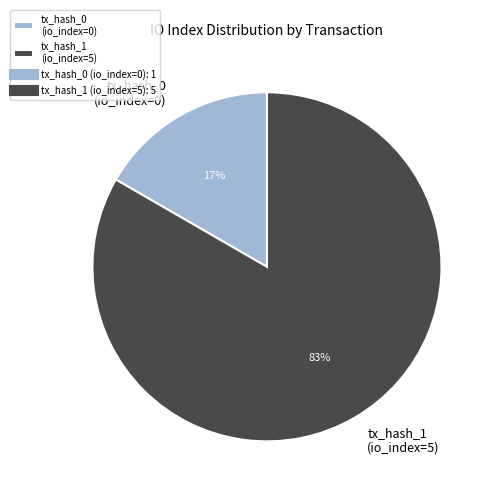

Rank the categories by value from lowest to highest.

tx_hash_0 (io_index=0), tx_hash_1 (io_index=5)